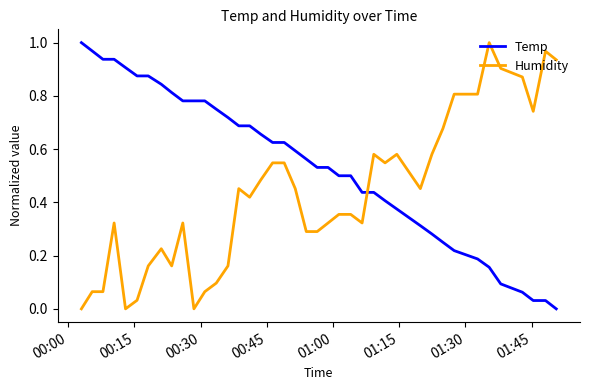

Rank the series by their average value, from lowest to highest.

Humidity, Temp